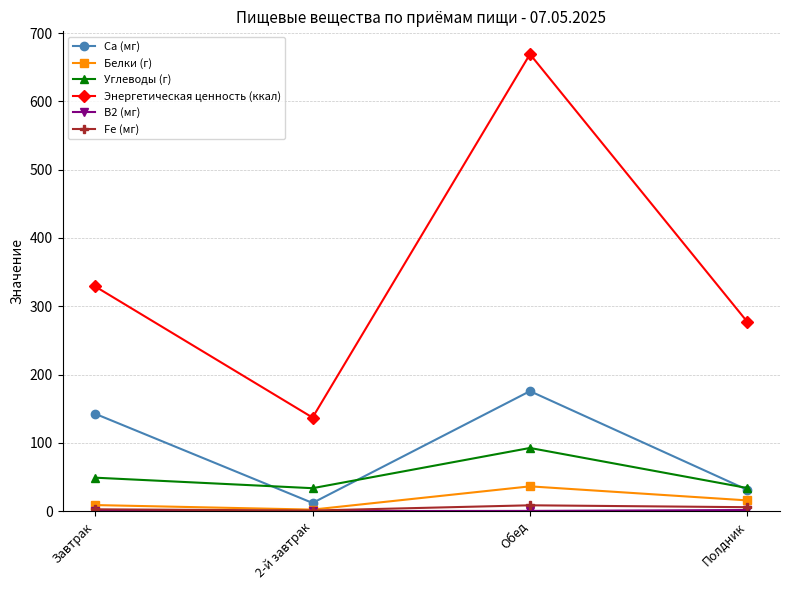

What is the spread (max minus min) of values at Полдник?

275.4